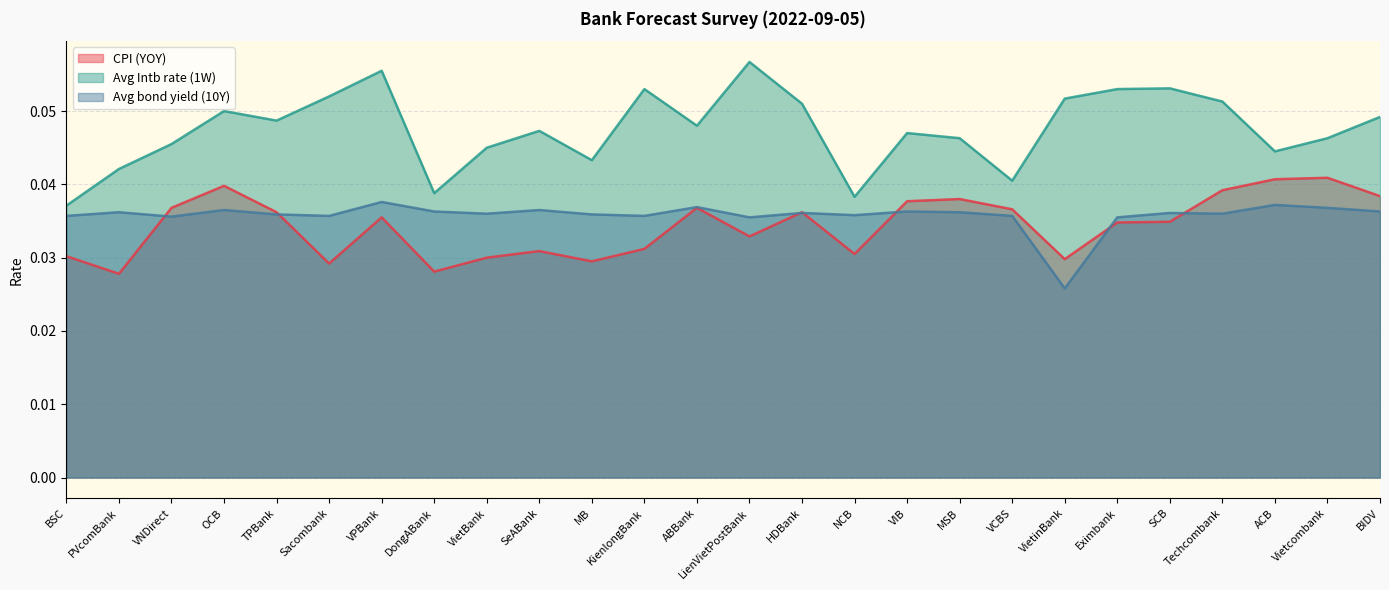

At which label does Avg bond yield (10Y) reach its peak?

VPBank